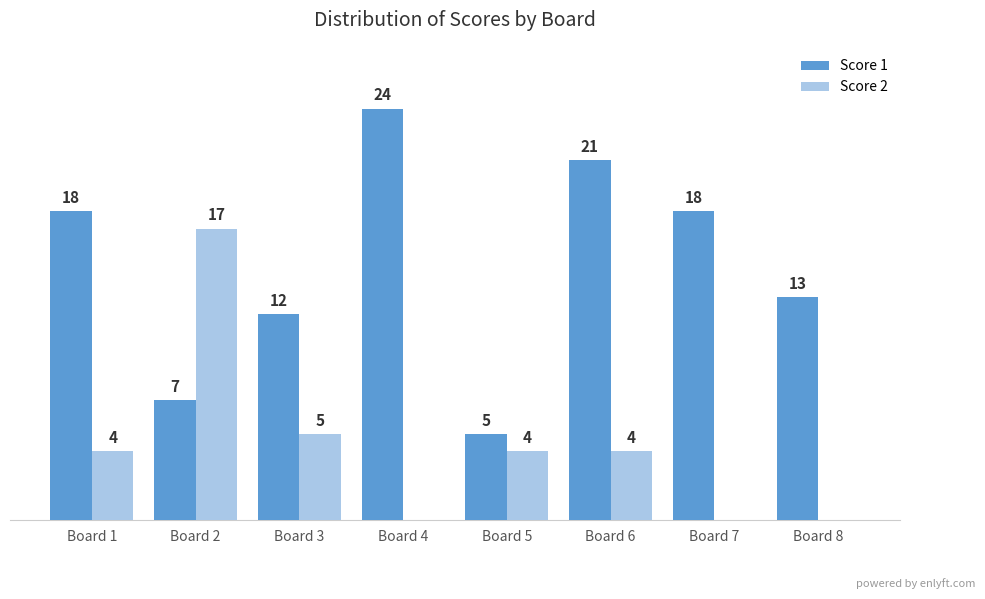

Where is Score 1 nearest to the value 14?

Board 8